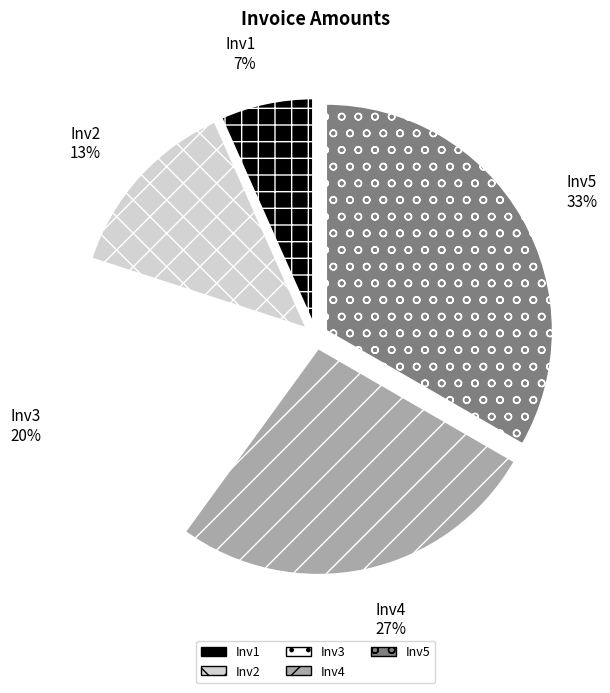

True or false: Inv2 accounts for 13% of the total.

True